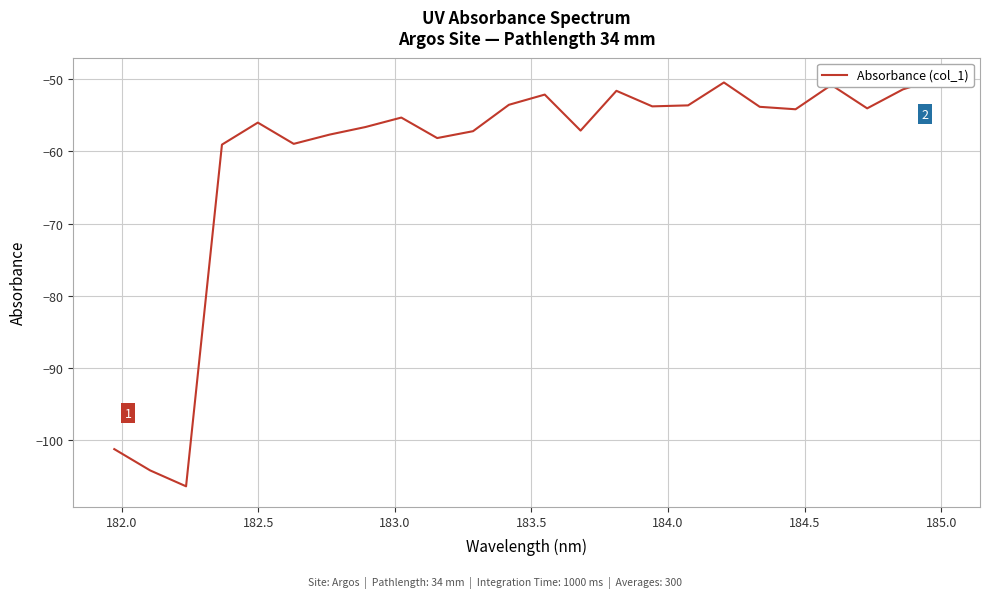

How many interior local peaks (higher than both neighbors) does the data have?

6